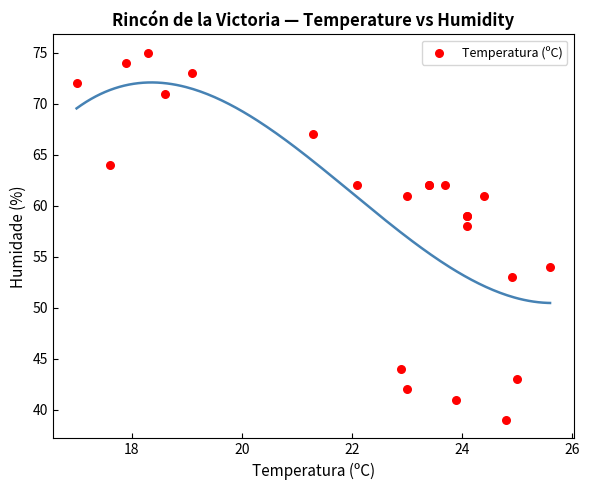

What Y value in the scatter plot is closest to 57?

58